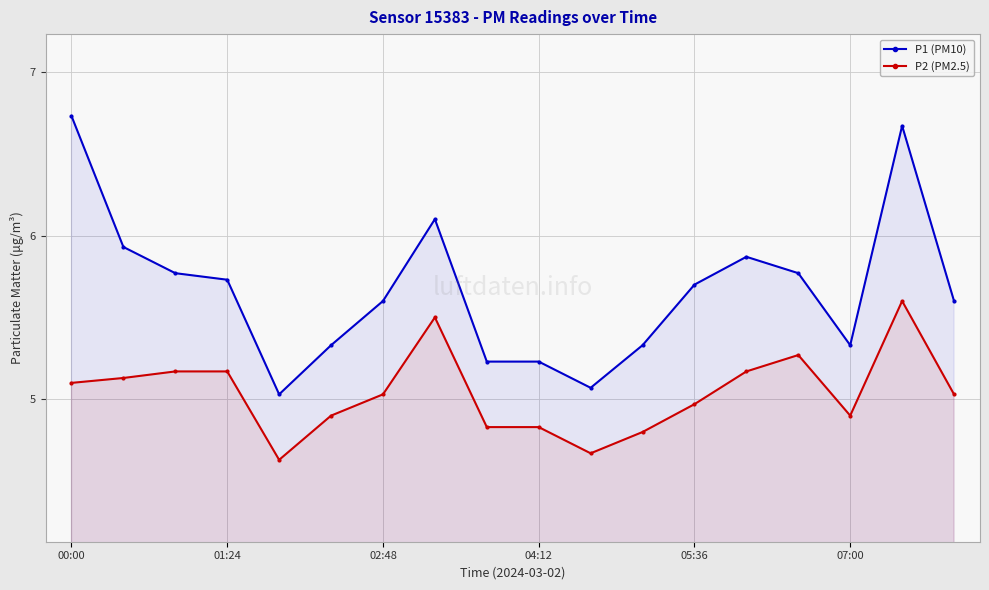

True or false: P2 (PM2.5) and P1 (PM10) cross at least once.

False